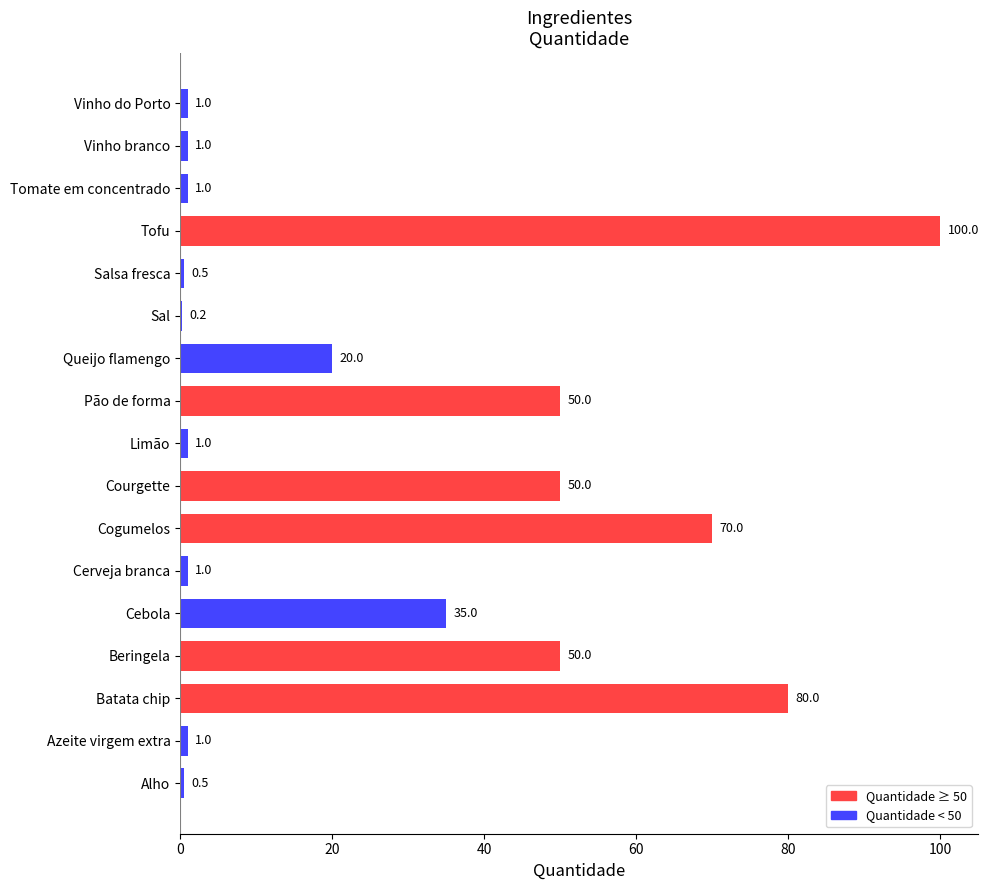

Is it true that the value at Batata chip is 53.2?

False